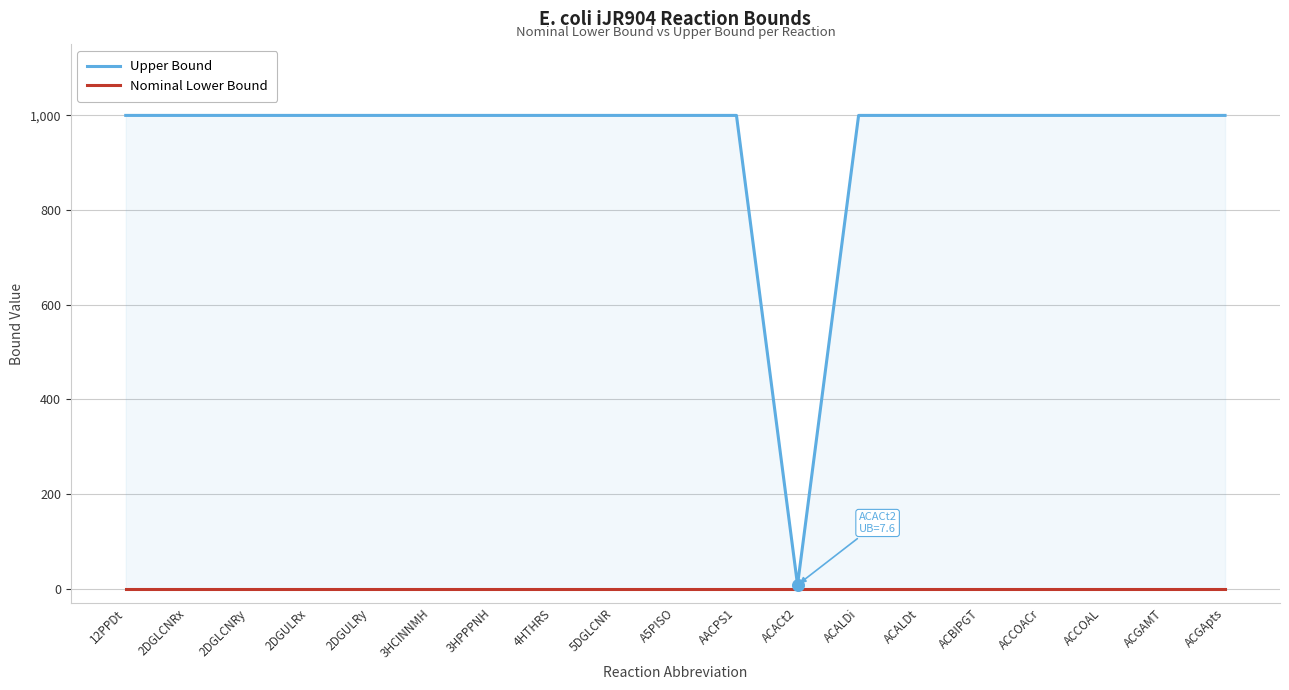

At how many categories does at least one series exceed 644?

18